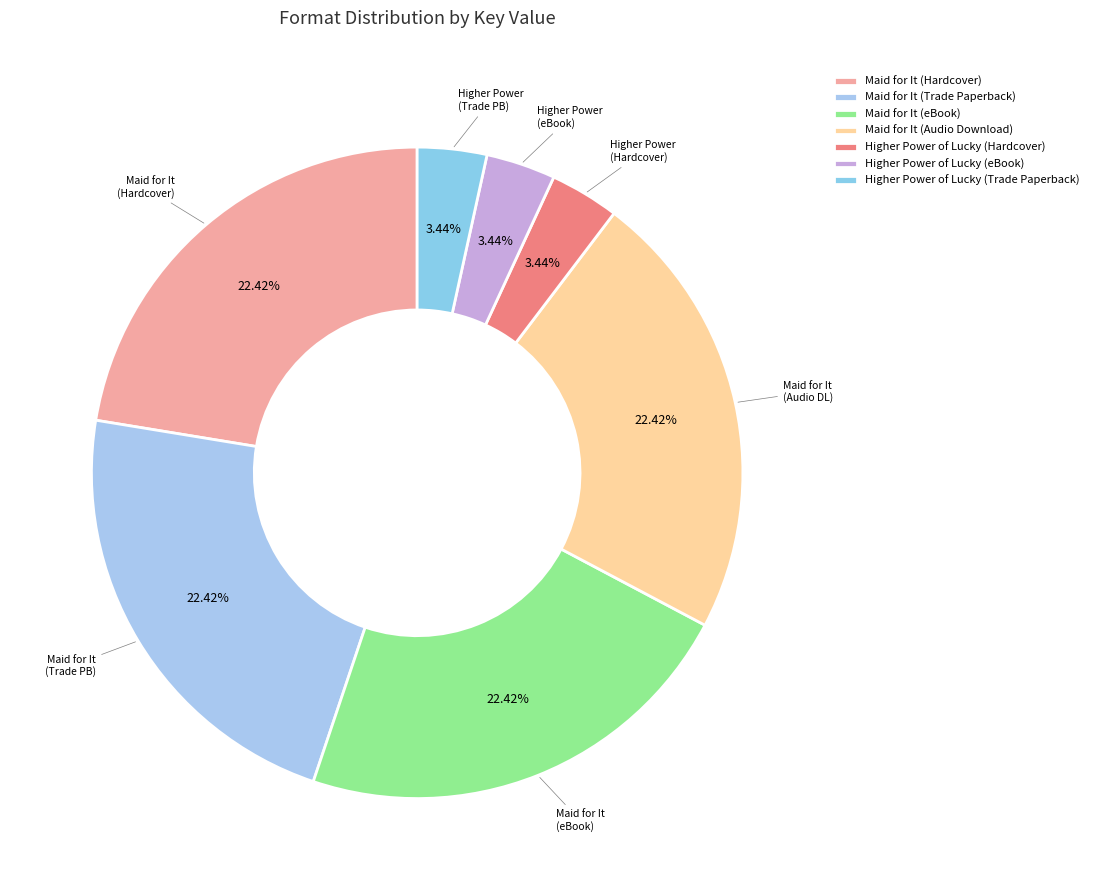

What is the smallest slice in the pie chart?

Higher Power of Lucky (Hardcover)